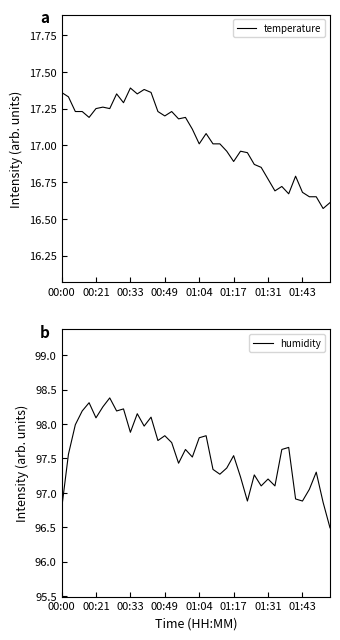

True or false: humidity has more than 0 interior local peaks.

True